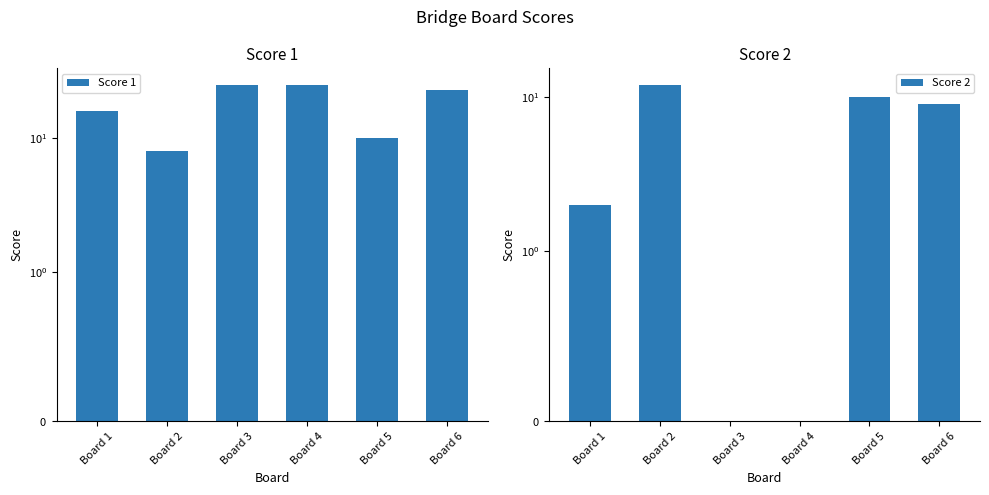

What is the difference between the second highest and second lowest values in the Score 1 series?

15